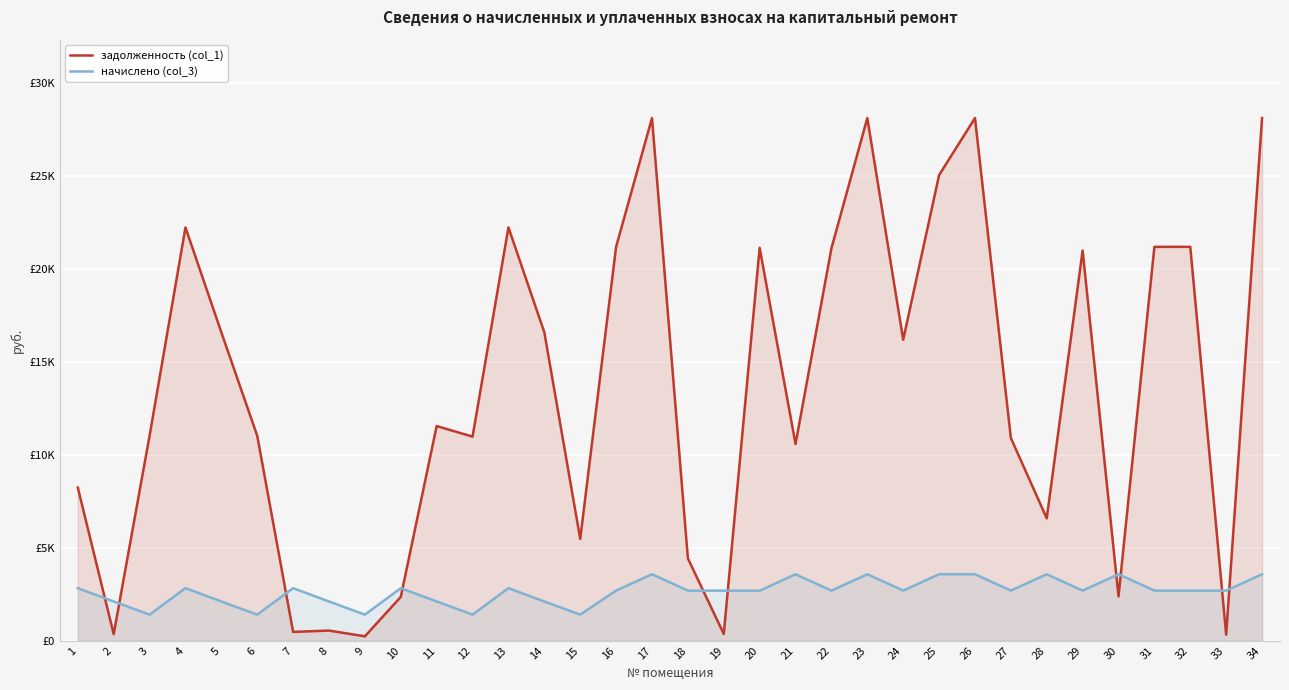

Reading right to left, what are all the values shown in this chart?

задолженность (col_1): 34=28129.0	33=320.2	32=21197.0	31=21197.0	30=2383.7	29=20995.4	28=6586.9	27=10909.0	26=28129.0	25=25057.3	24=16197.0	23=28129.0	22=21117.0	21=10582.2	20=21143.6	19=361.1	18=4428.6	17=28129.0	16=21197.0	15=5477.3	14=16593.7	13=22240.9	12=10982.9	11=11552.9	10=2355.9	9=234.0	8=543.7	7=471.2	6=11026.7	5=16593.7	4=22240.9	3=11026.7	2=351.5	1=8240.9
начислено (col_3): 34=3575.5	33=2694.4	32=2694.4	31=2694.4	30=3575.5	29=2694.4	28=3575.5	27=2694.4	26=3575.5	25=3575.5	24=2694.4	23=3575.5	22=2694.4	21=3575.5	20=2687.6	19=2694.4	18=2694.4	17=3575.5	16=2694.4	15=1401.6	14=2109.2	13=2827.1	12=1401.6	11=2109.2	10=2827.1	9=1401.6	8=2109.2	7=2827.1	6=1401.6	5=2109.2	4=2827.1	3=1401.6	2=2109.2	1=2827.1